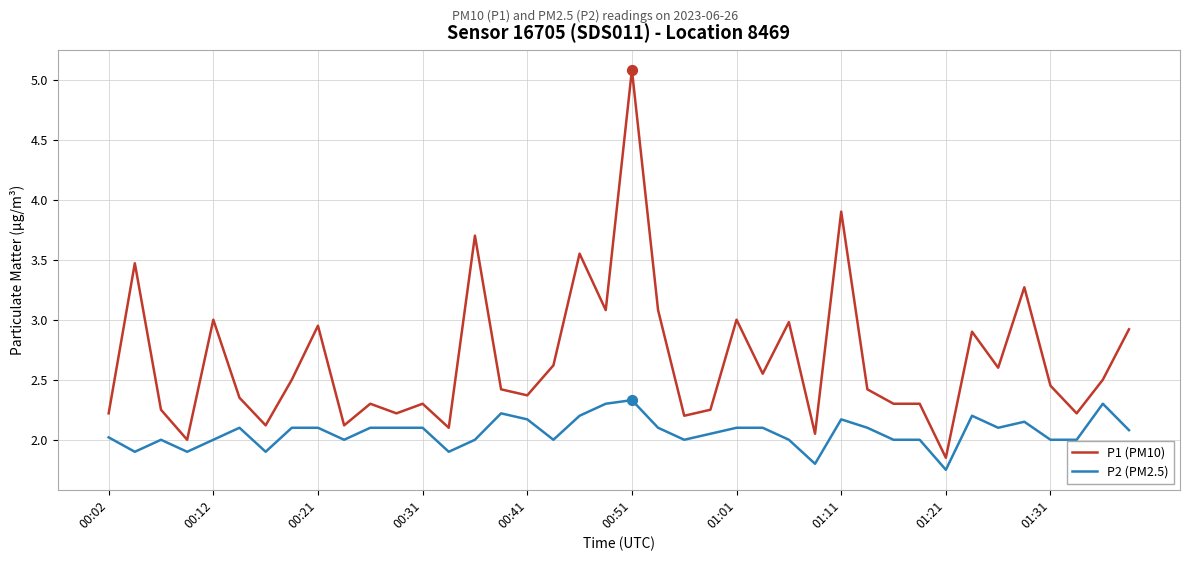

Which series has the largest range (max minus min)?

P1 (PM10)